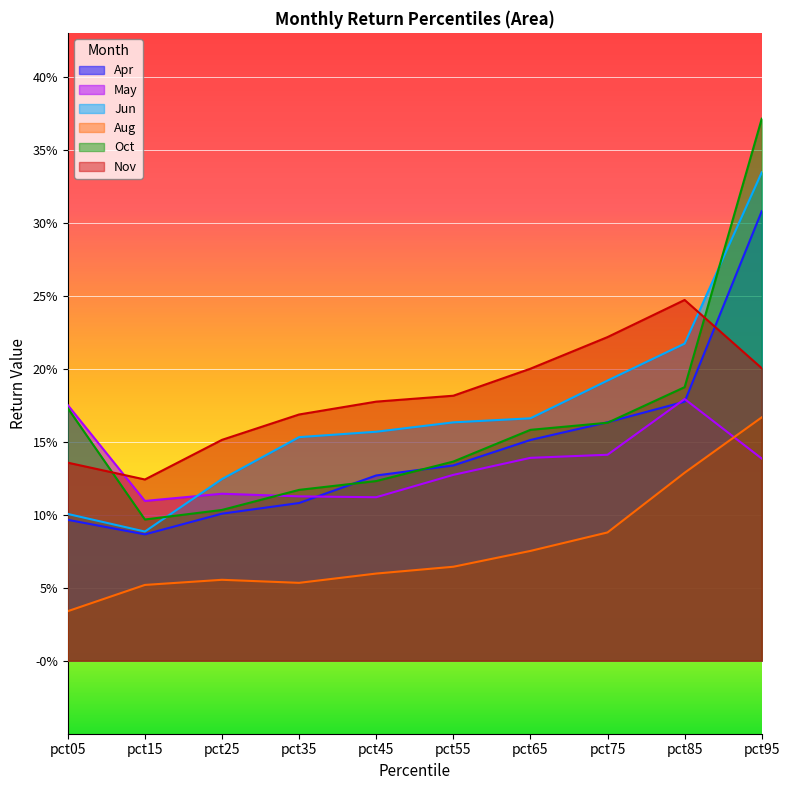

Reading left to right, list all the values displayed in this chart.

Apr: 0.1	0.1	0.1	0.1	0.1	0.1	0.2	0.2	0.2	0.3
May: 0.2	0.1	0.1	0.1	0.1	0.1	0.1	0.1	0.2	0.1
Jun: 0.1	0.1	0.1	0.2	0.2	0.2	0.2	0.2	0.2	0.3
Aug: 0.0	0.1	0.1	0.1	0.1	0.1	0.1	0.1	0.1	0.2
Oct: 0.2	0.1	0.1	0.1	0.1	0.1	0.2	0.2	0.2	0.4
Nov: 0.1	0.1	0.2	0.2	0.2	0.2	0.2	0.2	0.2	0.2